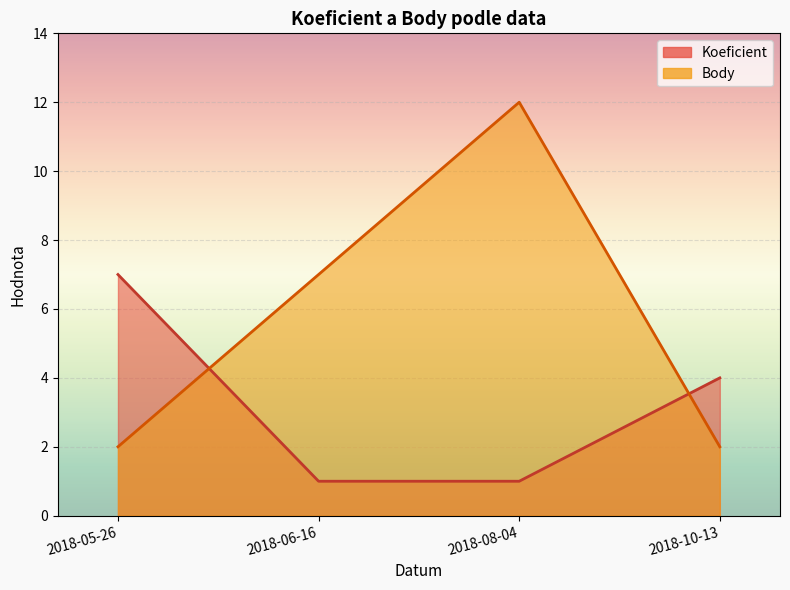

Between which two adjacent categories do Koeficient and Body first intersect?

2018-05-26 and 2018-06-16